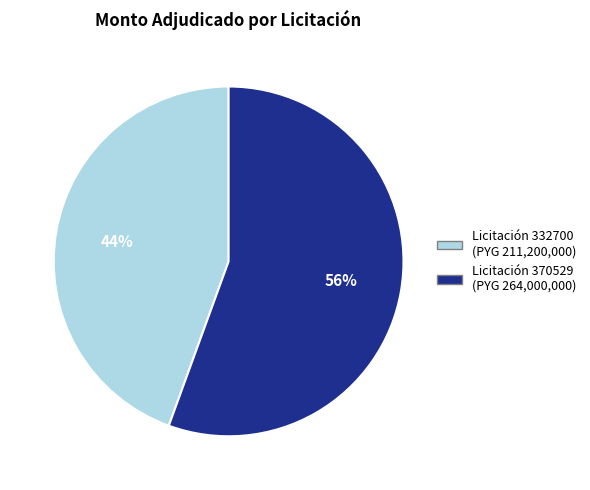

To the nearest percent, what is the average slice percentage?

50%